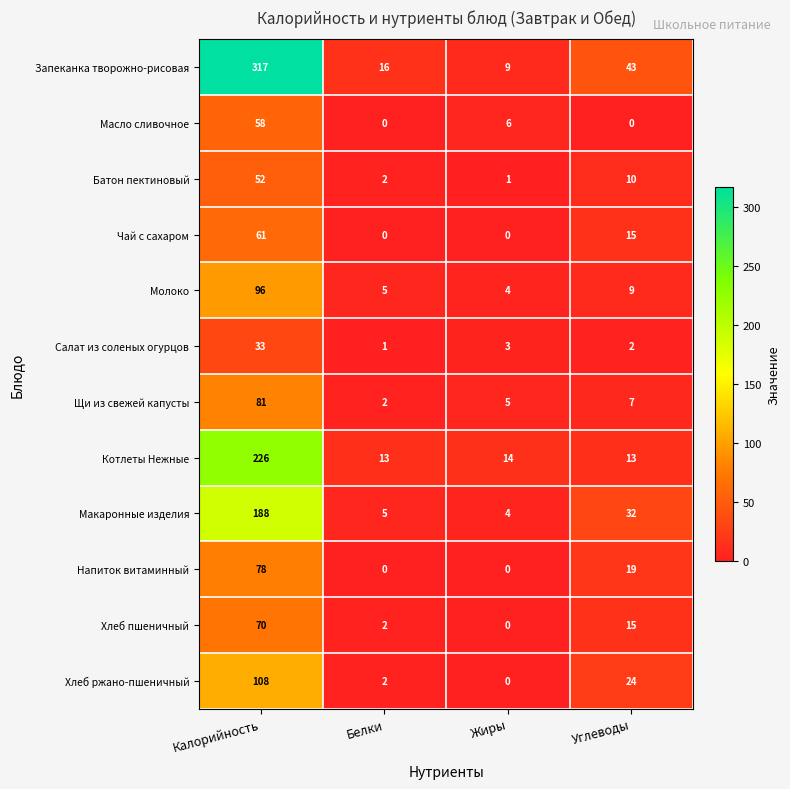

Which label corresponds to the largest value in the chart?

Калорийность